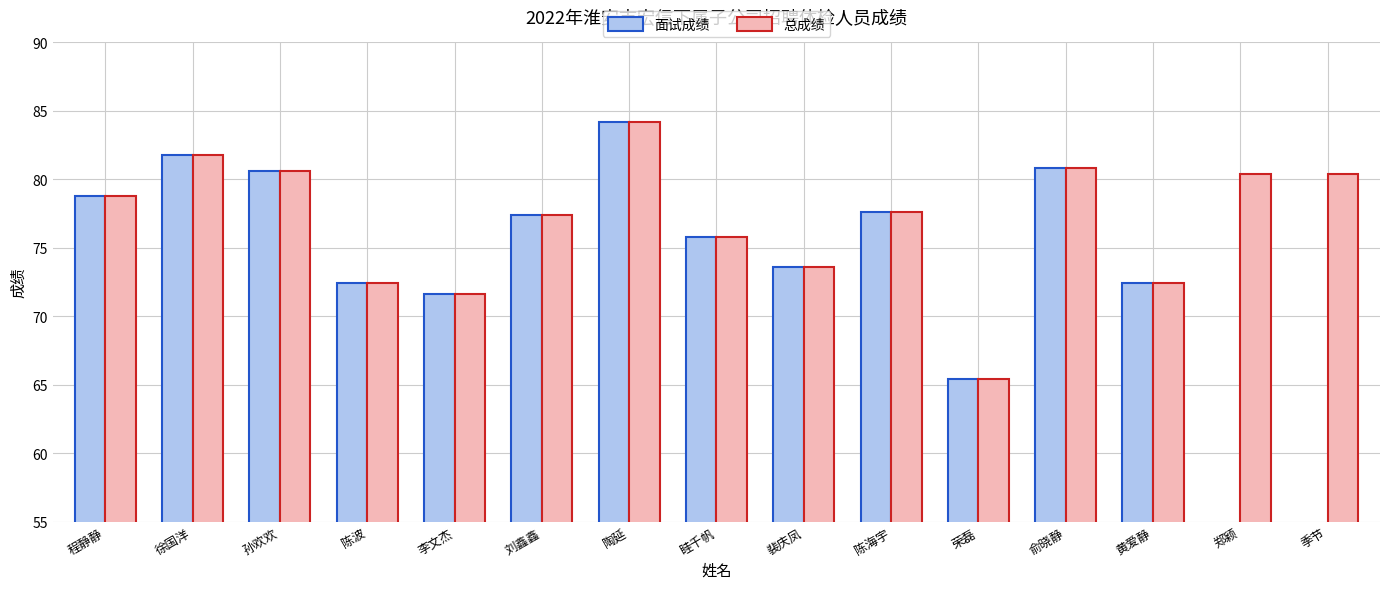

Rank the categories by 总成绩 value from lowest to highest.

荣磊, 李文杰, 陈波, 黄爱静, 裴庆凤, 眭千帆, 刘鑫鑫, 陈海宇, 程静静, 郑颖, 季节, 孙欢欢, 俞晓静, 徐国洋, 陶延